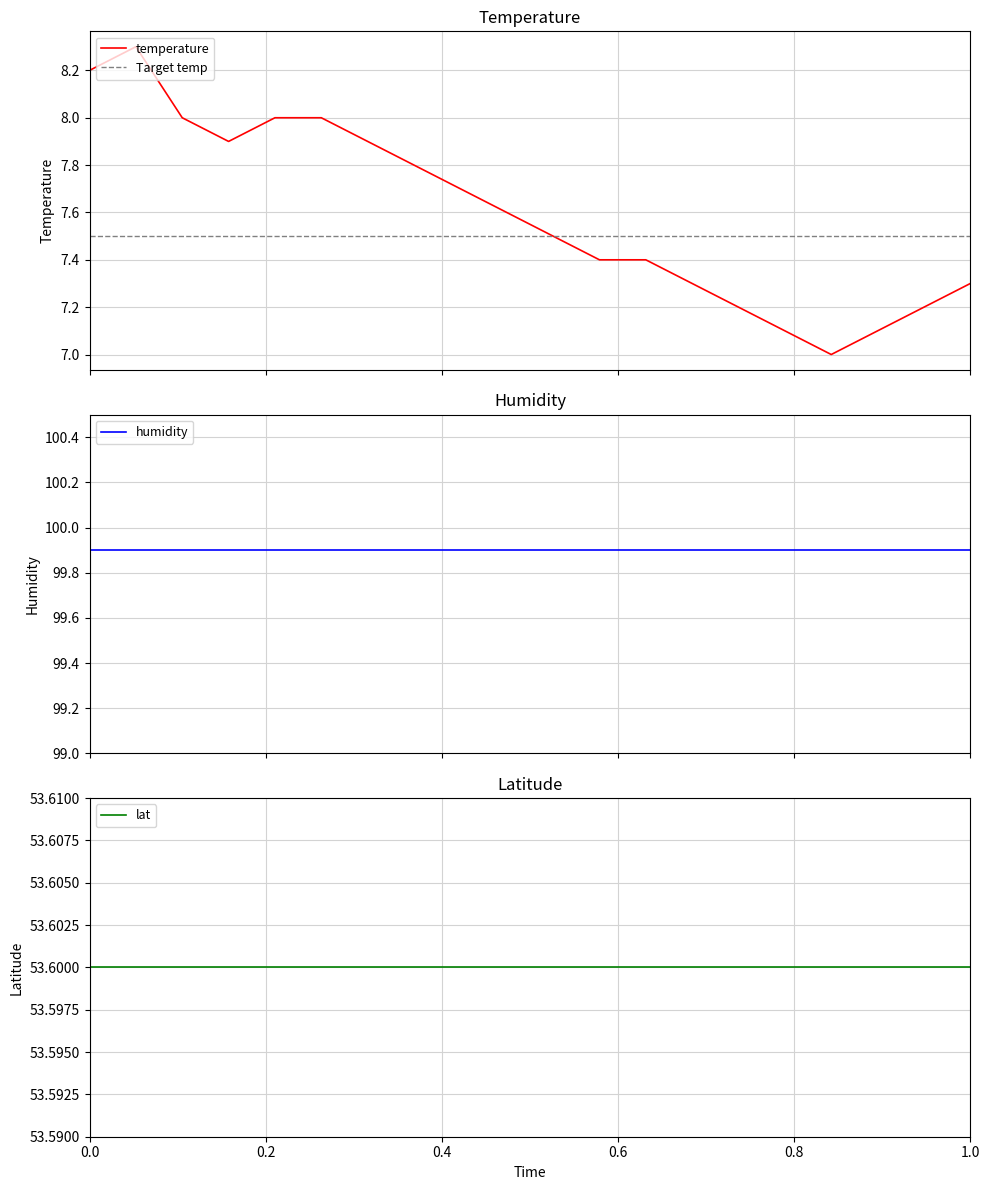

Which series has the widest spread of values?

temperature